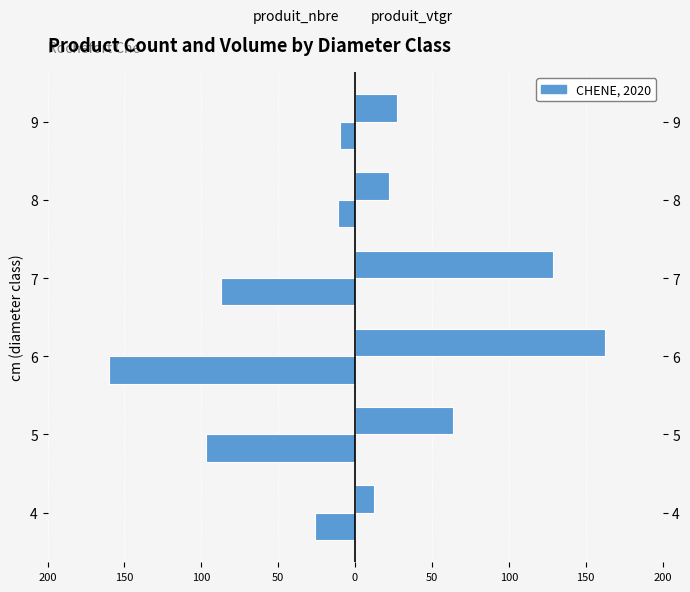

How many categories are shown in the chart?

6